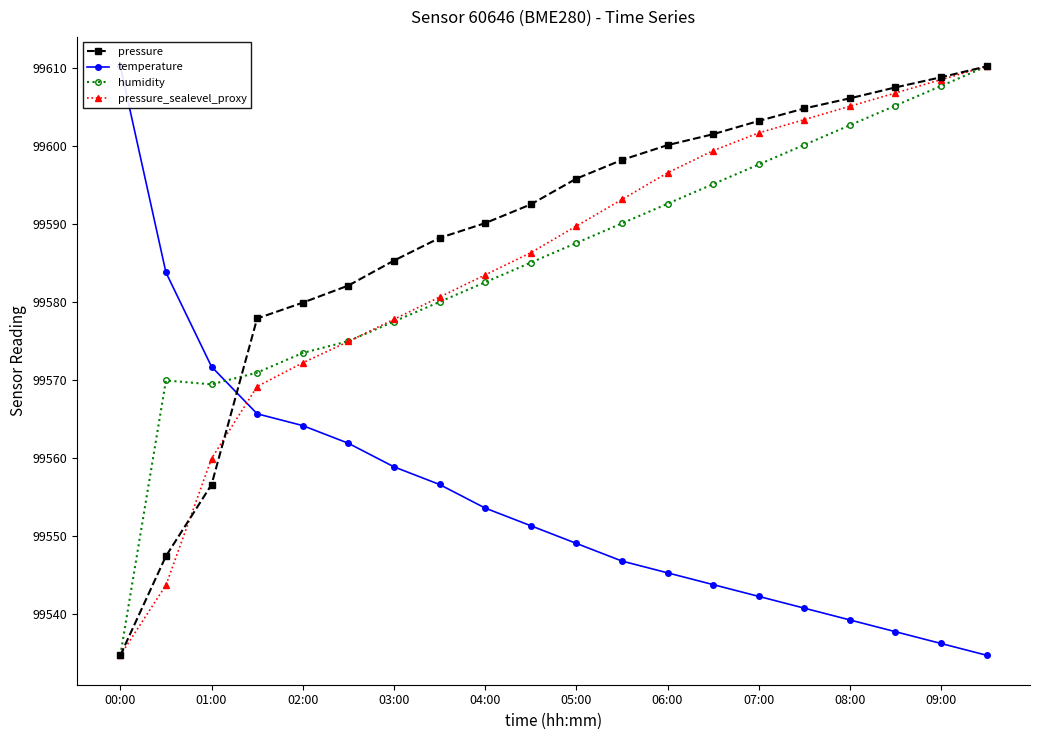

True or false: pressure_sealevel_proxy has more than 2 points higher than both neighbors.

False